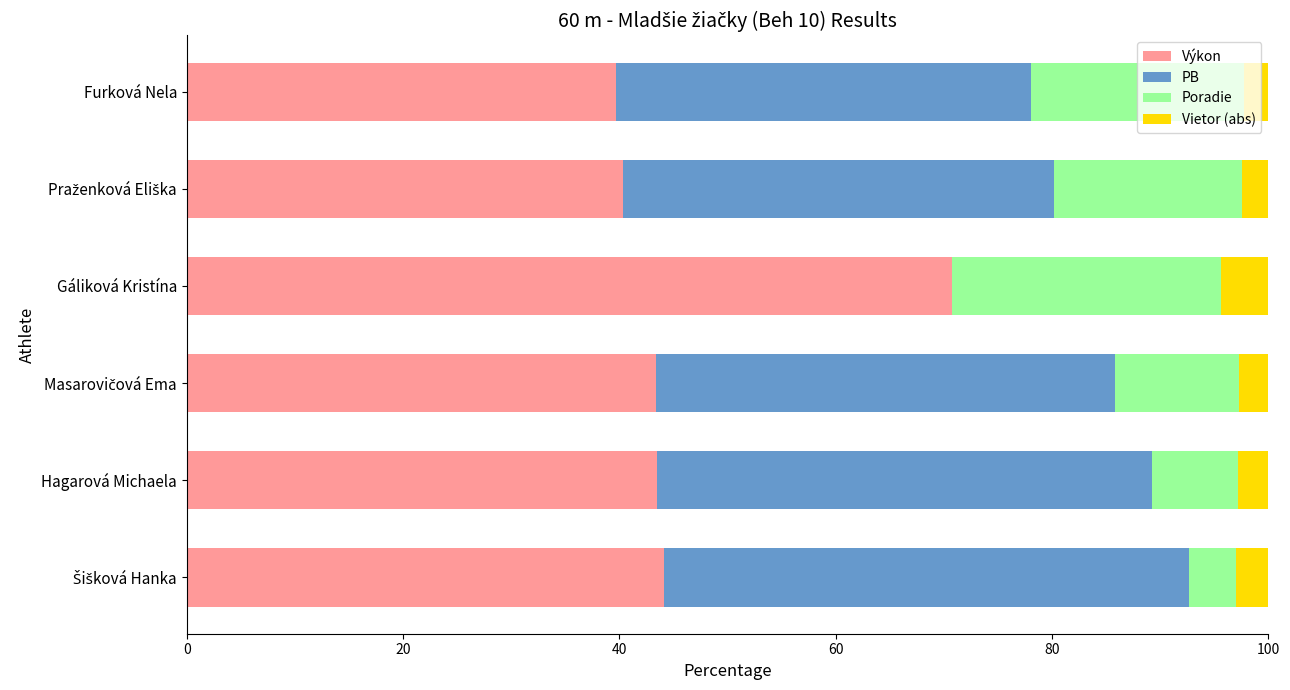

What is the maximum value for Výkon?

70.8